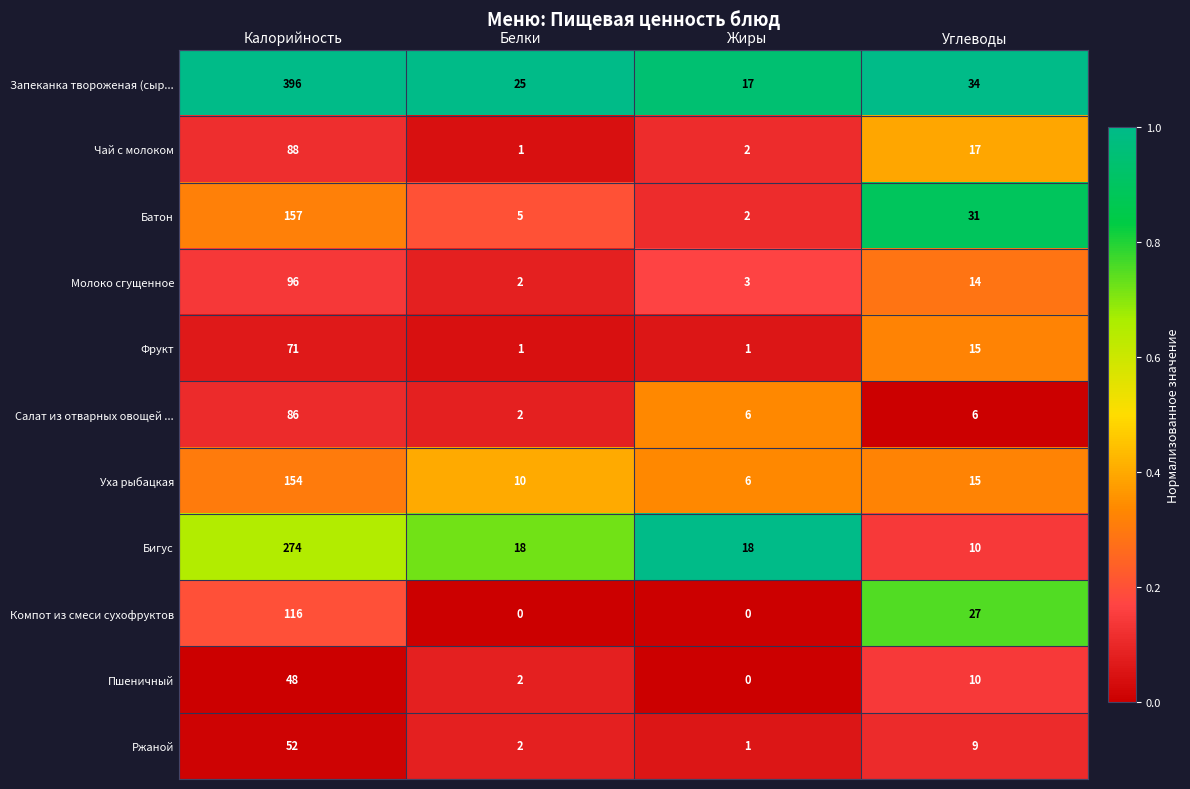

What is the average value of the Запеканка твороженая (сыр... series?

118